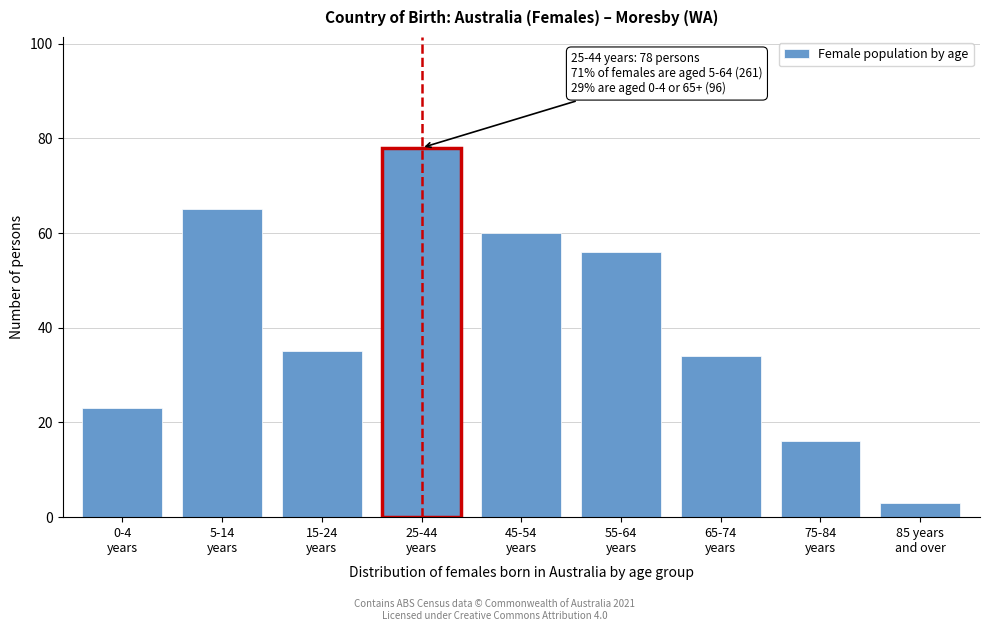

Reading right to left, extract all data points from this chart.

3	16	34	56	60	78	35	65	23